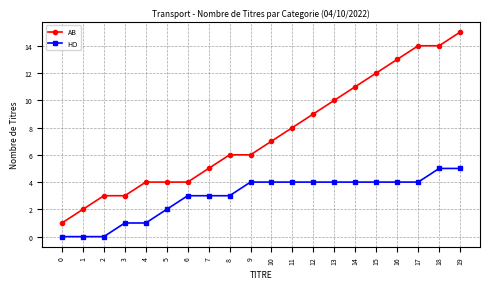

Reading left to right, transcribe all the data shown in this chart.

AB: 0=1	1=2	2=3	3=3	4=4	5=4	6=4	7=5	8=6	9=6	10=7	11=8	12=9	13=10	14=11	15=12	16=13	17=14	18=14	19=15
HO: 0=0	1=0	2=0	3=1	4=1	5=2	6=3	7=3	8=3	9=4	10=4	11=4	12=4	13=4	14=4	15=4	16=4	17=4	18=5	19=5